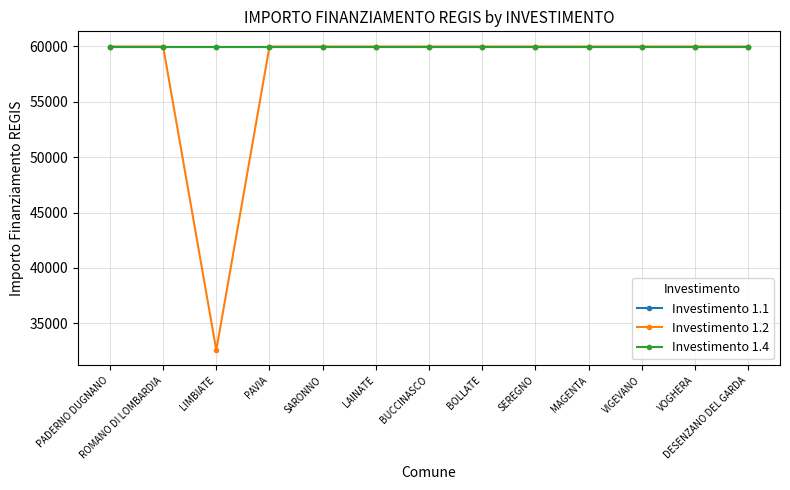

Does the chart have visible grid lines?

Yes